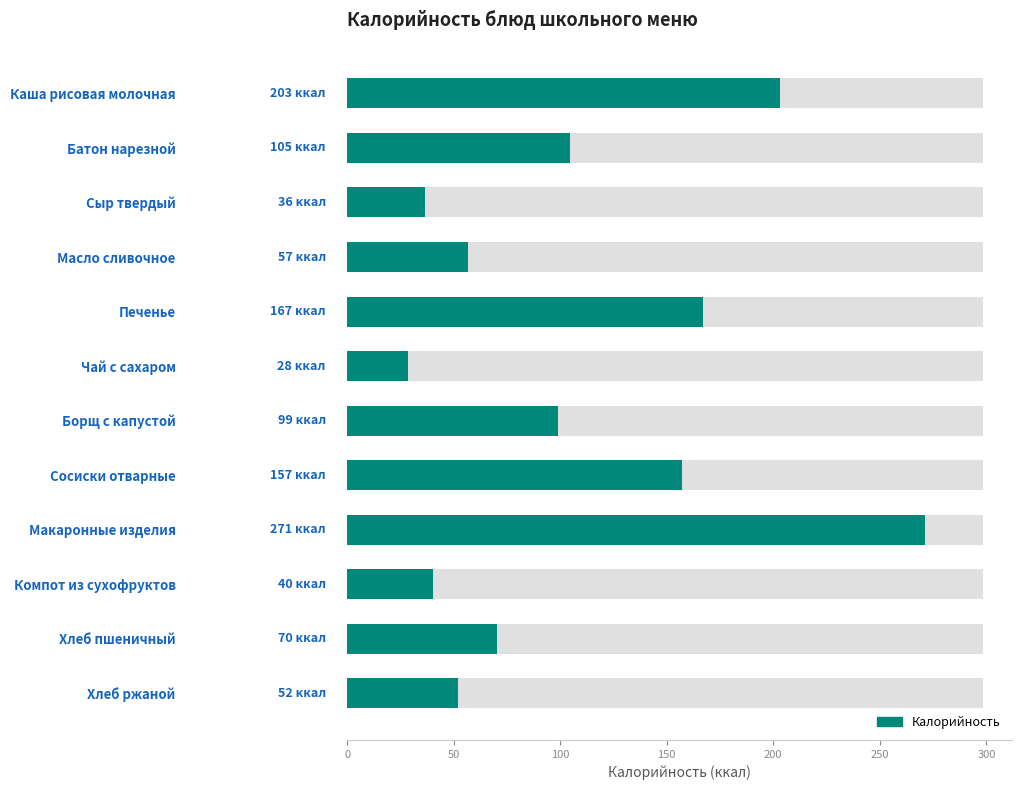

Does the chart contain stacked bars?

No